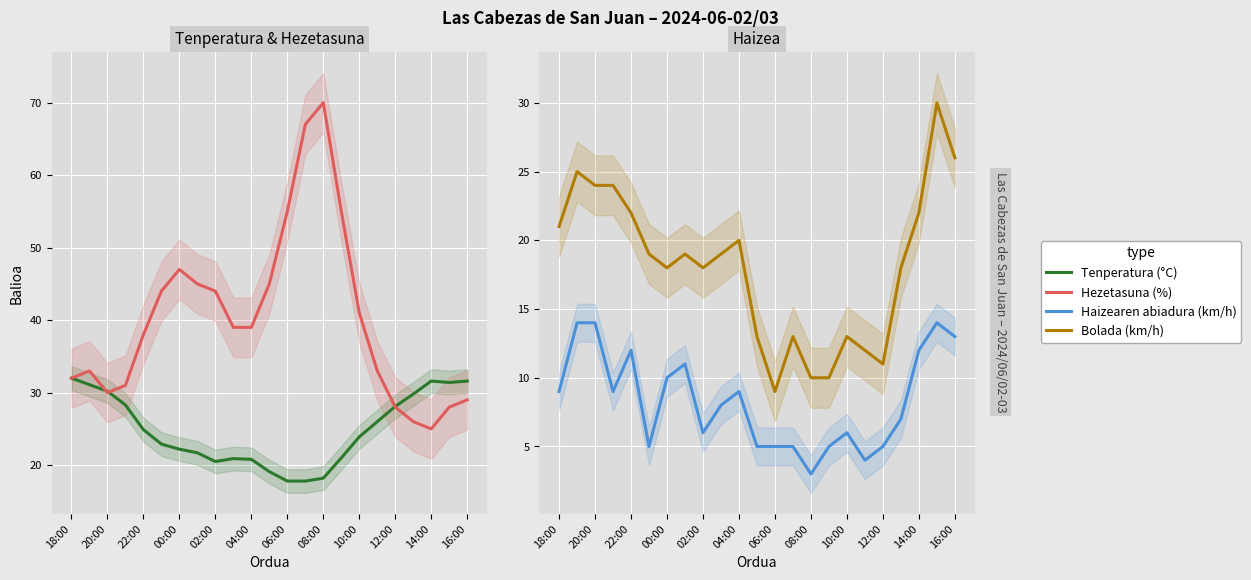

List the series in order of their peak value, highest first.

Hezetasuna (%), Tenperatura (°C), Bolada (km/h), Haizearen abiadura (km/h)